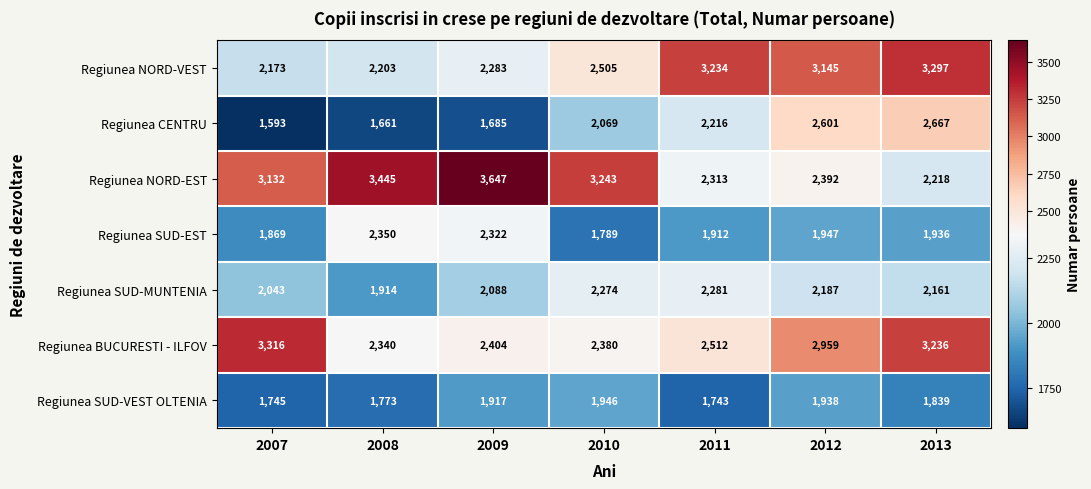

What is the difference between the second highest and minimum values in the Regiunea SUD-EST series?

533